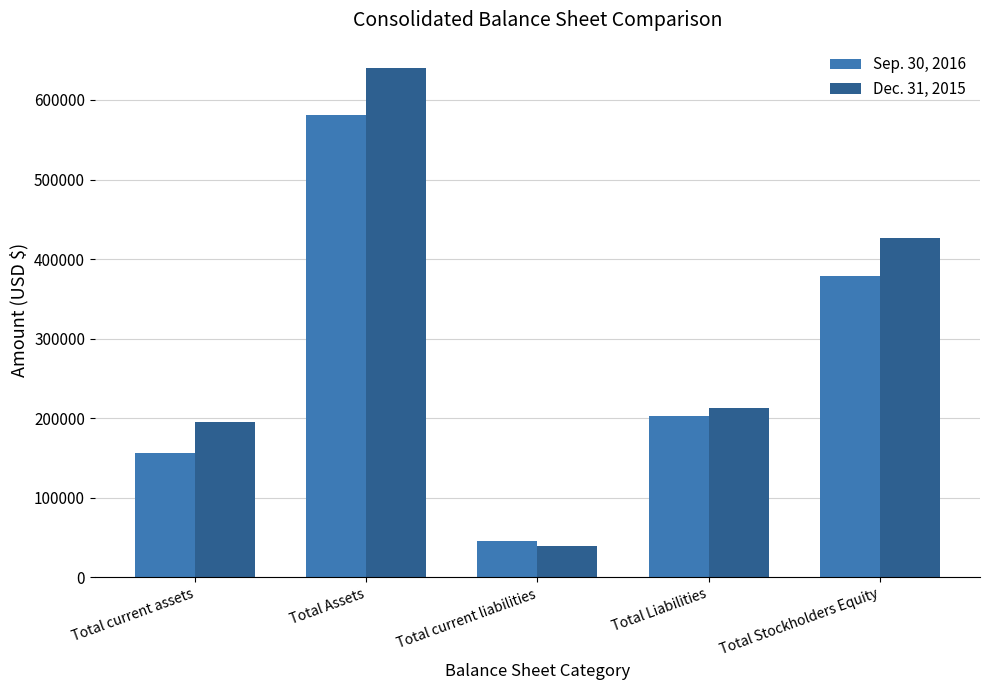

How many categories are shown in the chart?

5